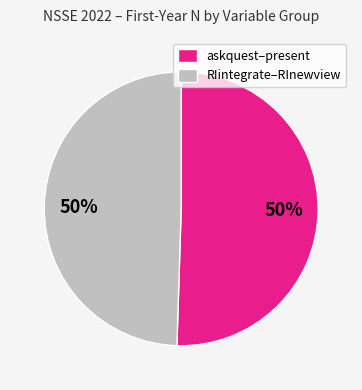

Do askquest–present and RIintegrate–RInewview together represent more than half of the pie?

Yes